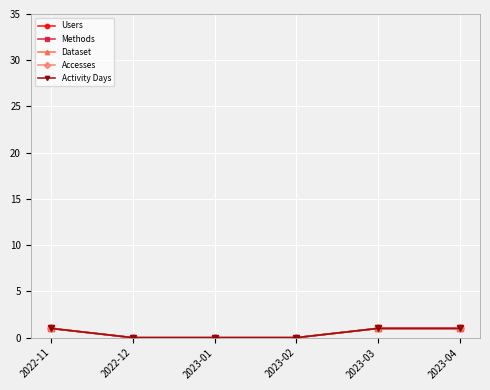

Does the chart have visible grid lines?

Yes